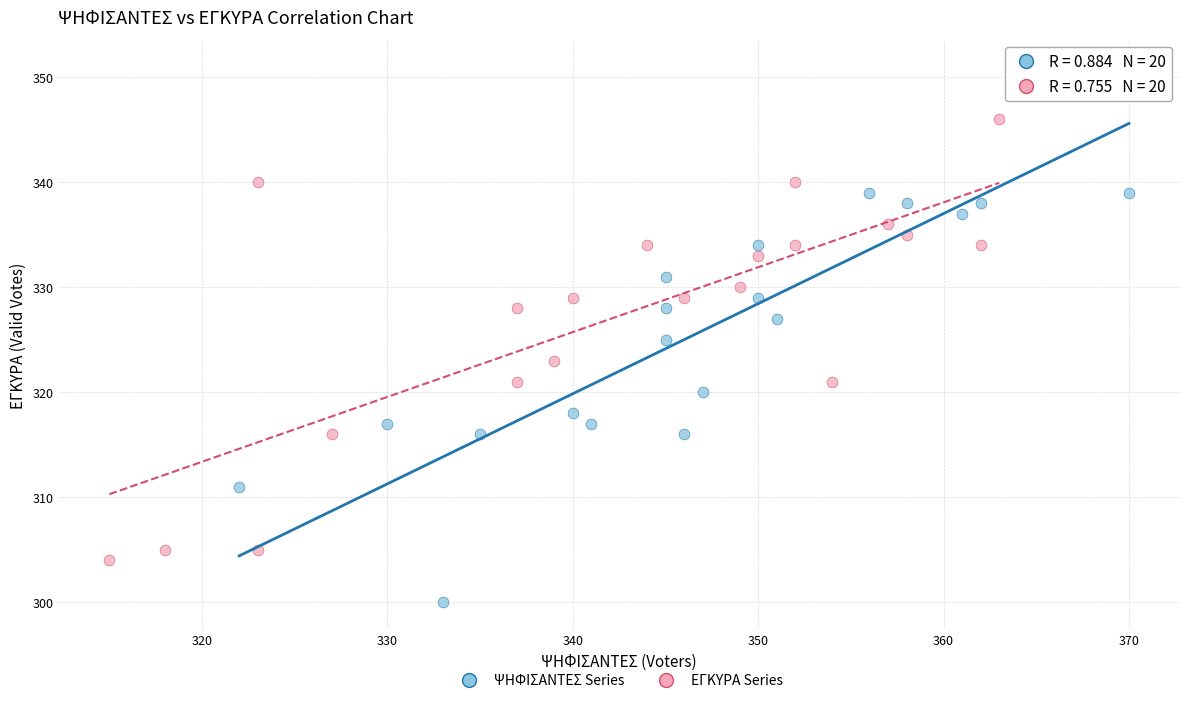

Which series contains the lowest Y value?

ΨΗΦΙΣΑΝΤΕΣ Series